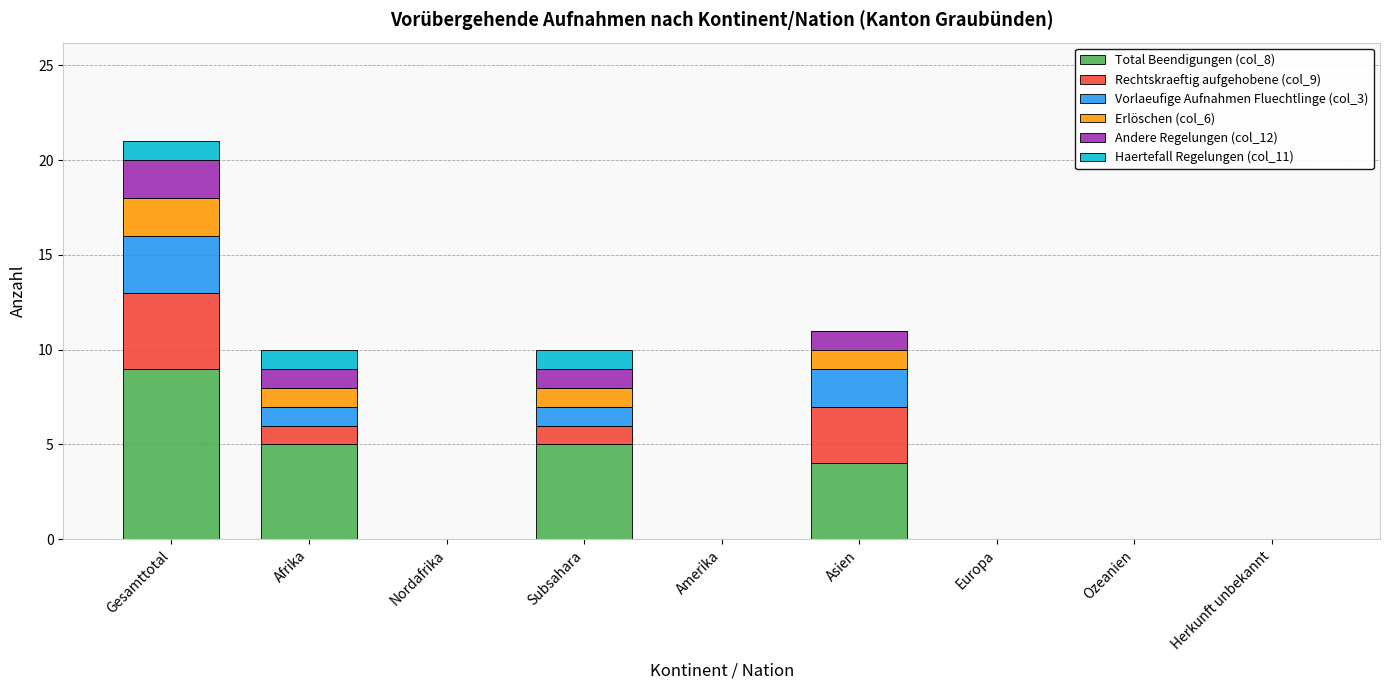

Is it true that Total Beendigungen (col_8) equals 8 at Subsahara?

False